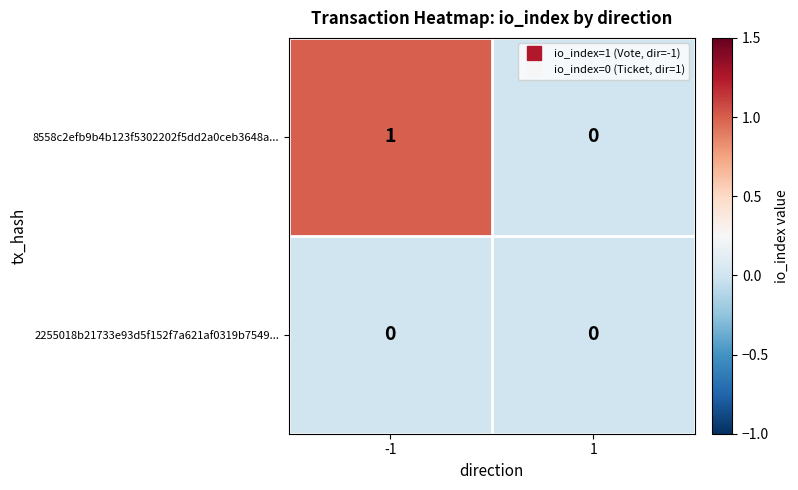

Which series has the largest total across all categories?

8558c2efb9b4b123f5302202f5dd2a0ceb3648a...